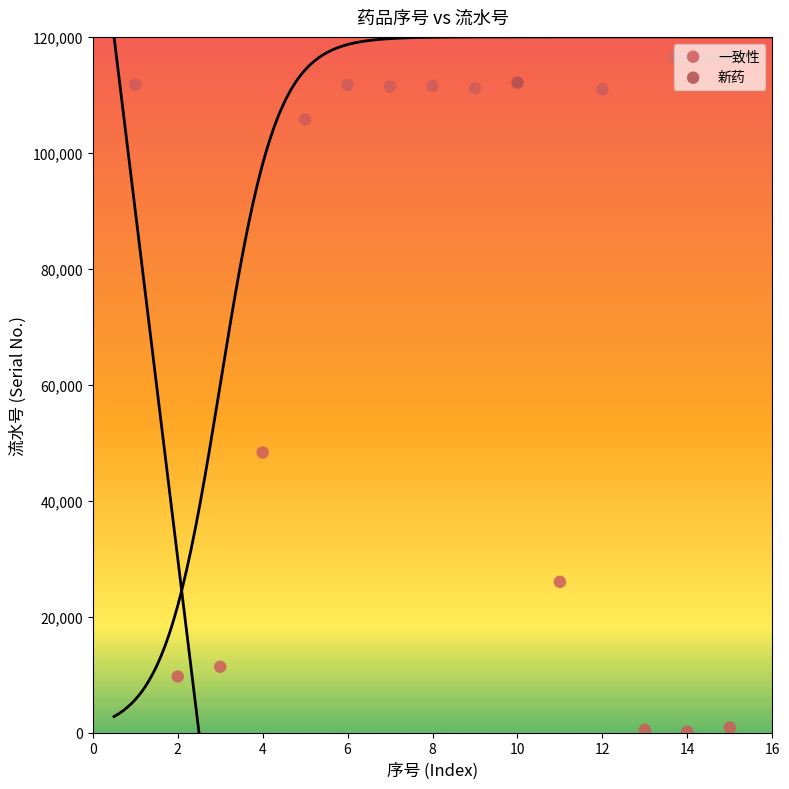

What are all the series names shown in the legend?

一致性, 新药